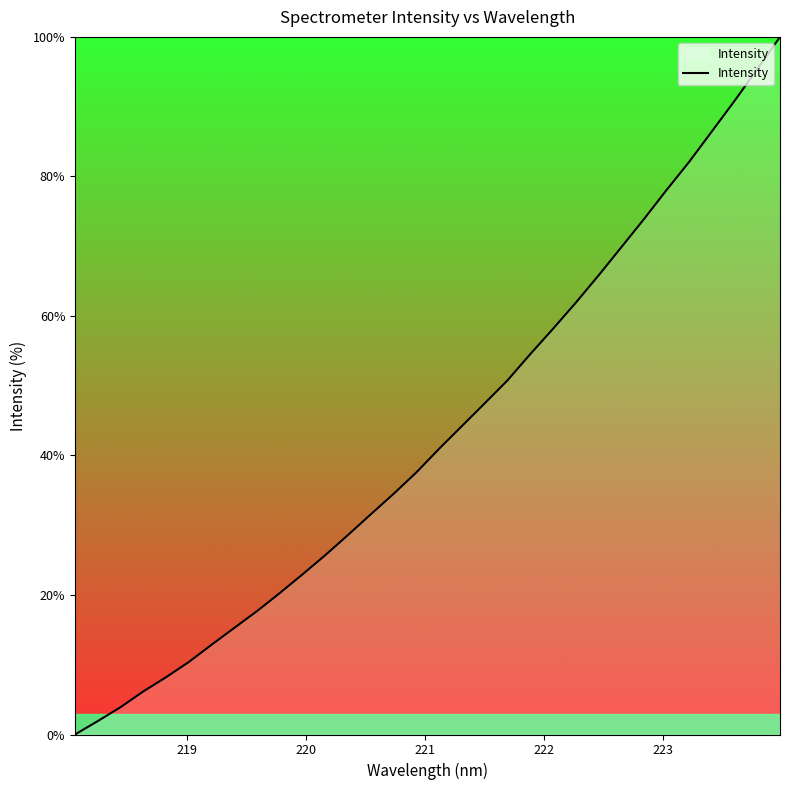

What is the maximum value shown in the chart?

100.0